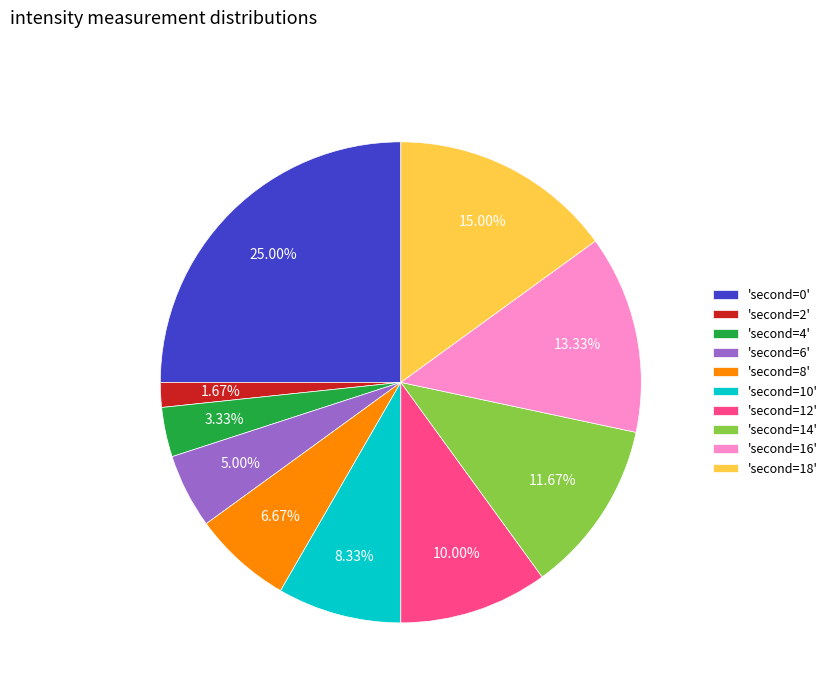

Rank the categories by value from highest to lowest.

'second=0', 'second=18', 'second=16', 'second=14', 'second=12', 'second=10', 'second=8', 'second=6', 'second=4', 'second=2'